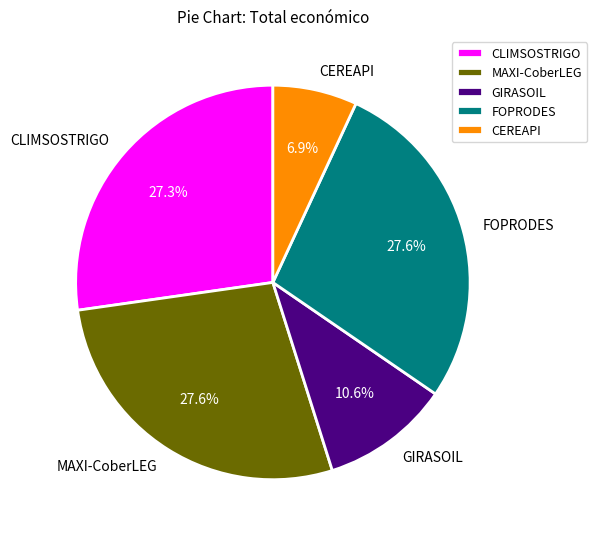

Is it true that GIRASOIL is 1% of the pie?

False